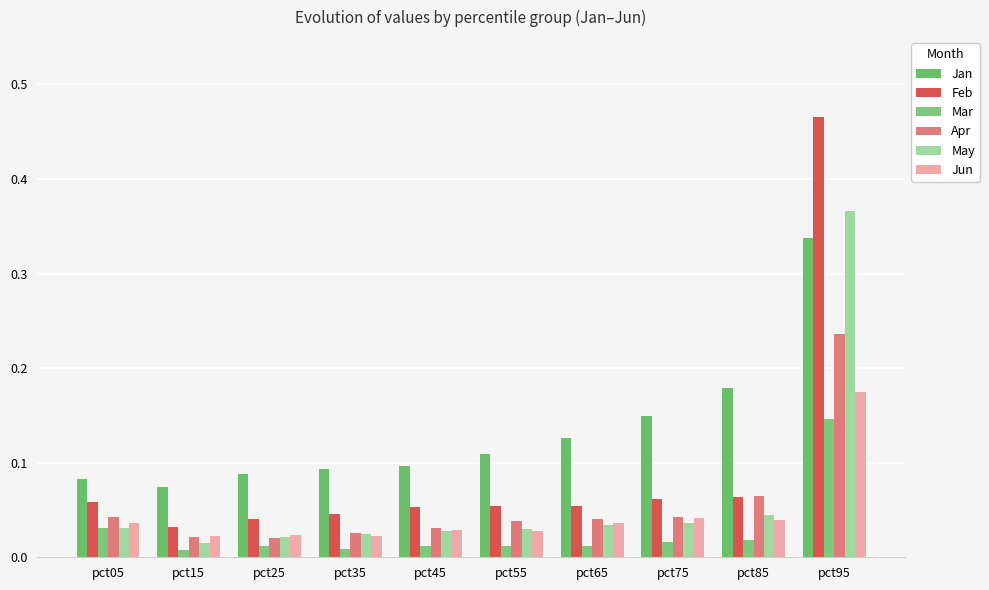

List the series in order of their peak value, highest first.

Feb, May, Jan, Apr, Jun, Mar